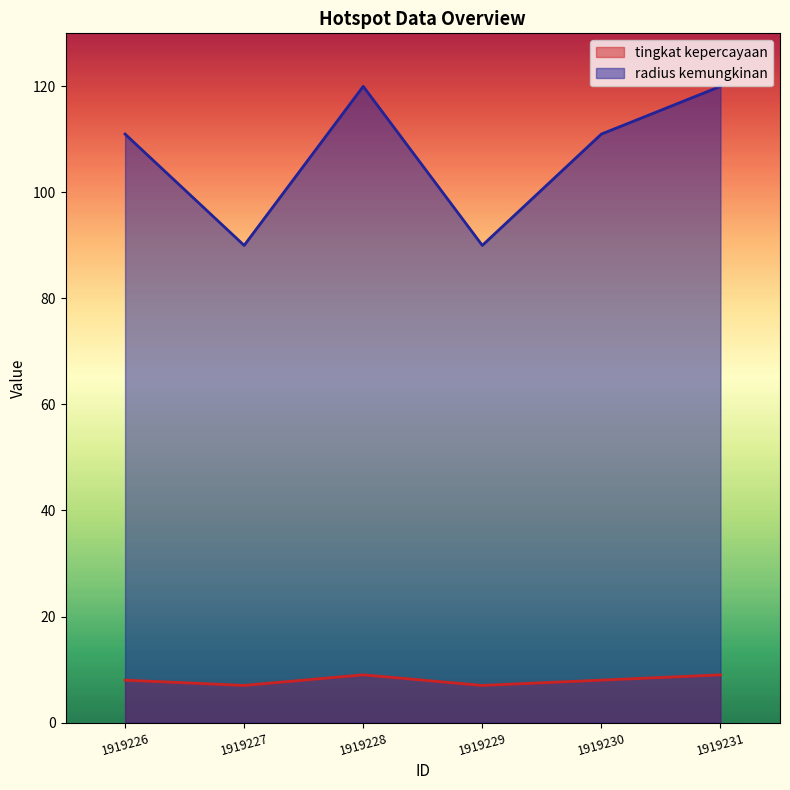

How many categories are shown in the chart?

6